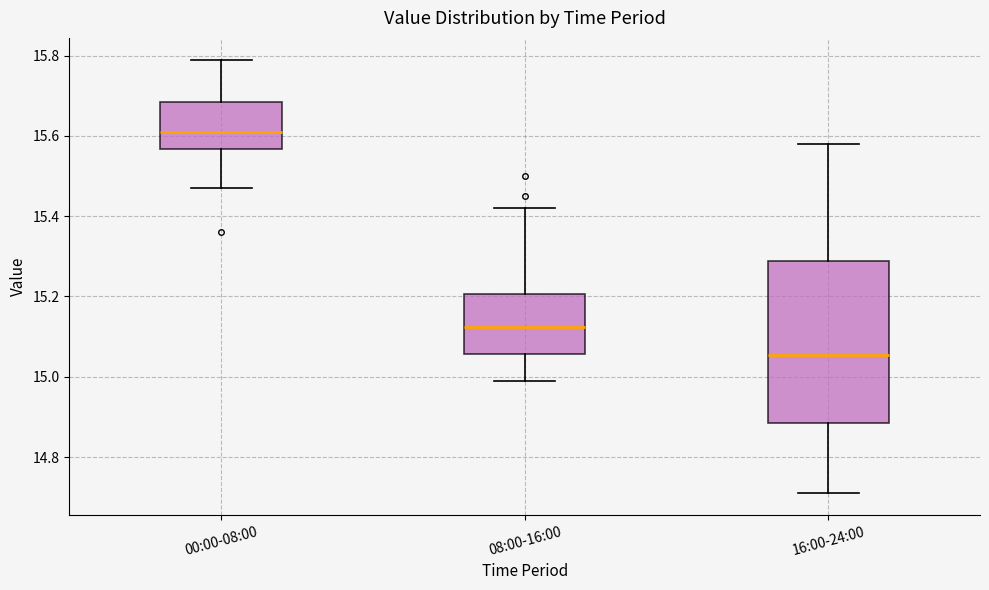

Reading left to right, read every box against the y-axis: the position of its median line, the range the box covers, and the ends of its whiskers. The values are not printed on the chart, so give them approximately, as read against the axis.

00:00-08:00: median 15.62, box 15.56 to 15.68, whiskers 15.48 to 15.80
08:00-16:00: median 15.12, box 15.06 to 15.20, whiskers 15.00 to 15.42
16:00-24:00: median 15.06, box 14.88 to 15.28, whiskers 14.72 to 15.58